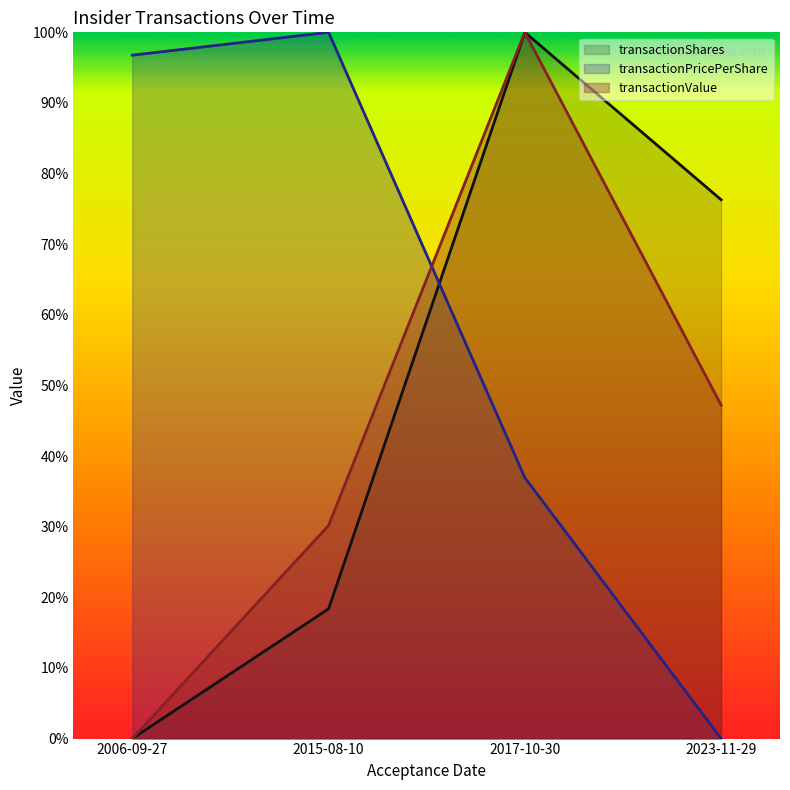

How many values in transactionValue are above zero?

3